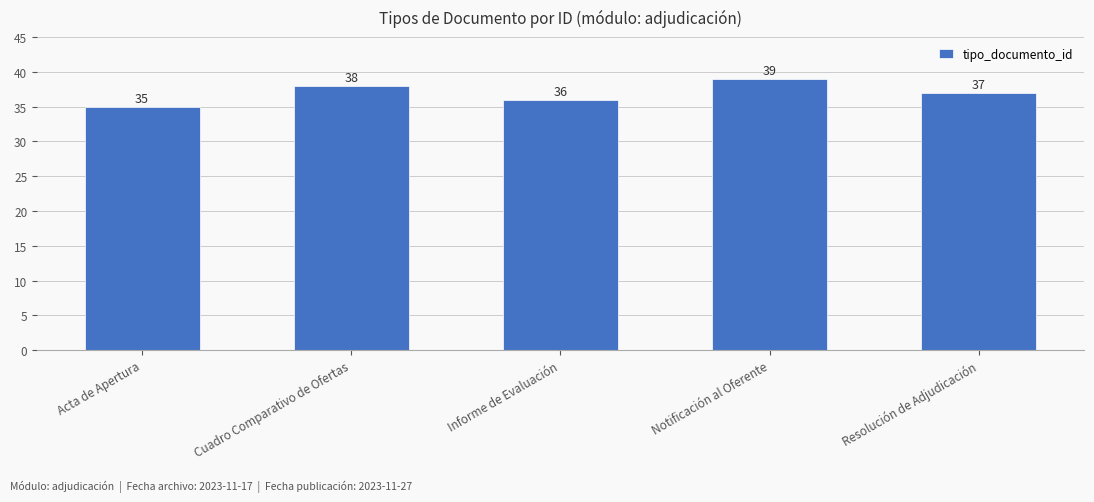

The value at Acta de Apertura is 35. True or false?

True